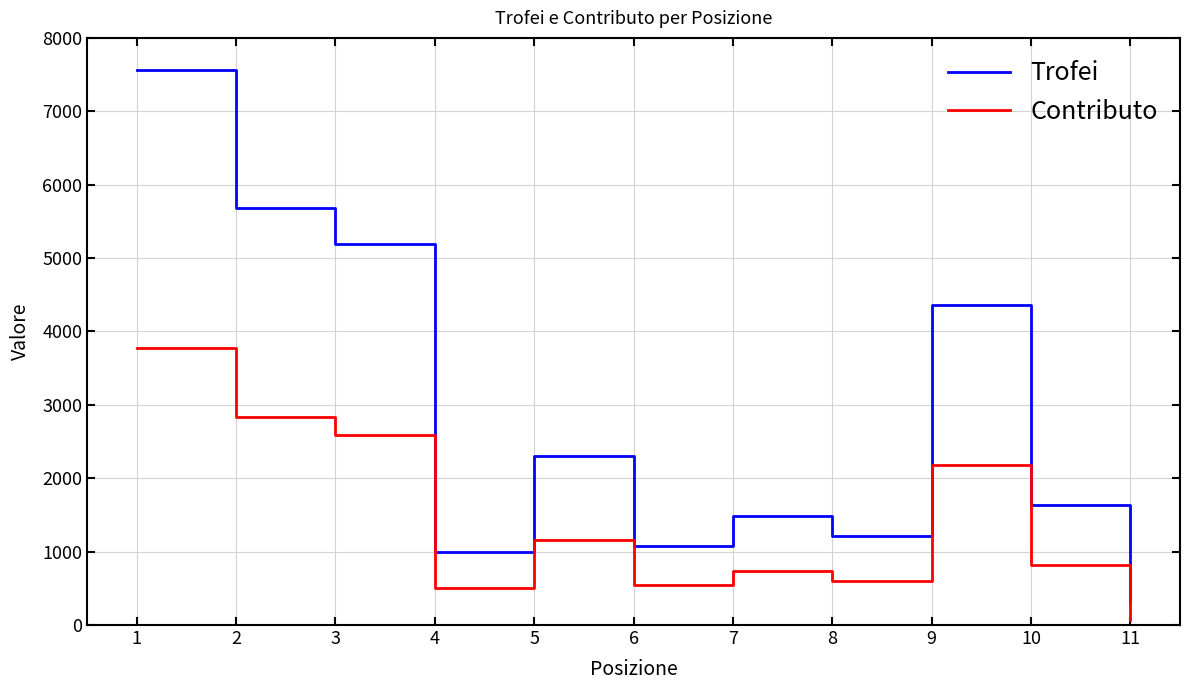

True or false: Trofei and Contributo intersect in this chart.

False